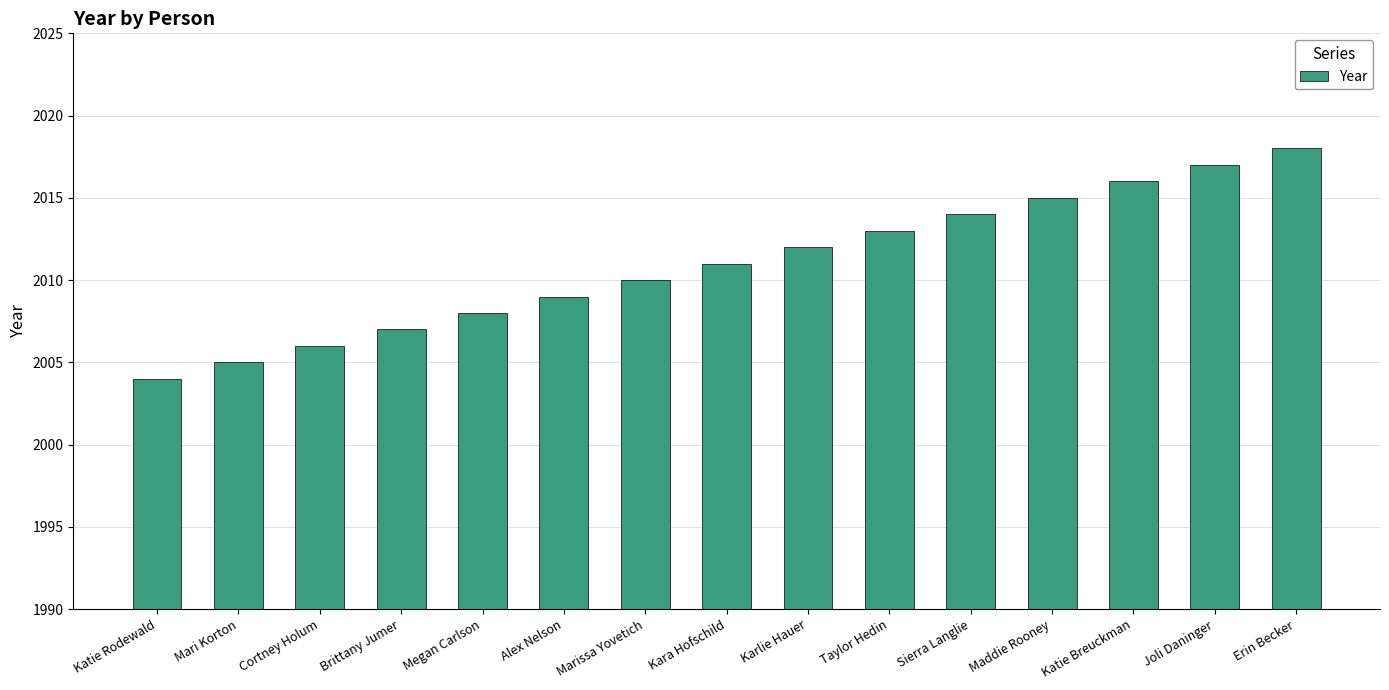

Where is the data nearest to the value 2011?

Kara Hofschild